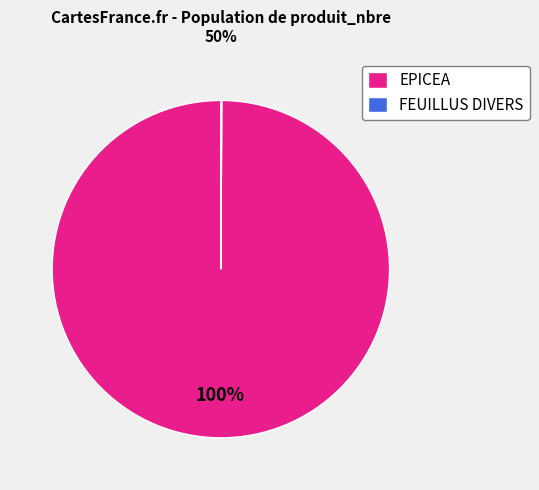

What percentage is the EPICEA slice, to the nearest percent?

100%